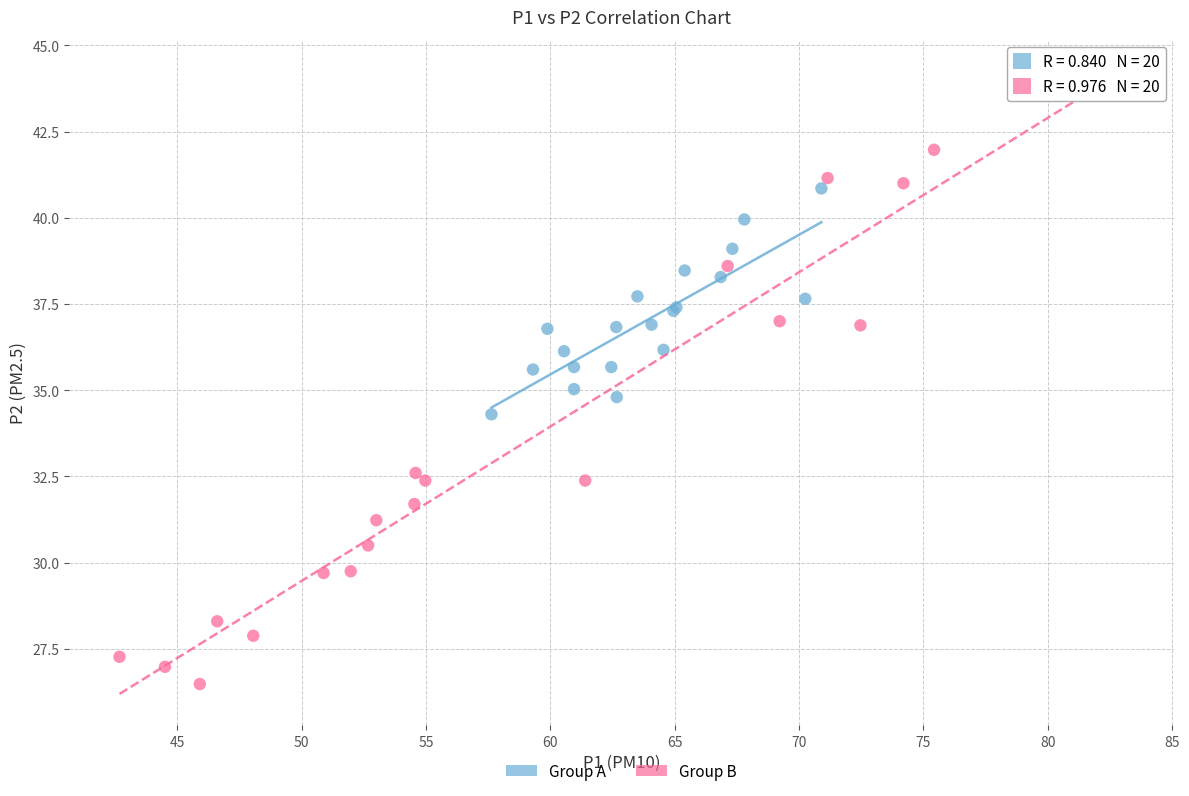

Which series reaches the minimum Y coordinate?

Group B